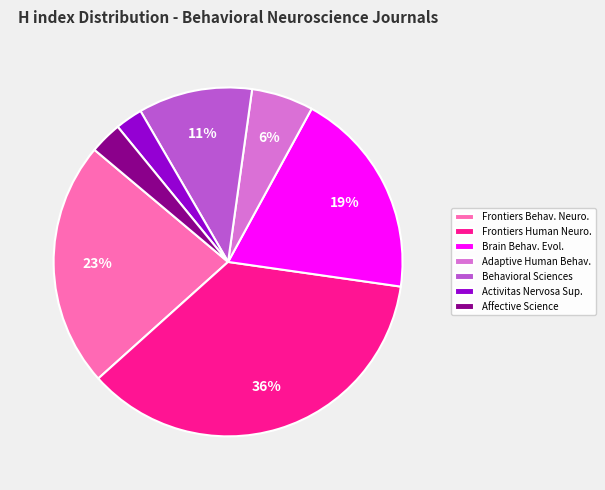

How many slices are in this pie chart?

7